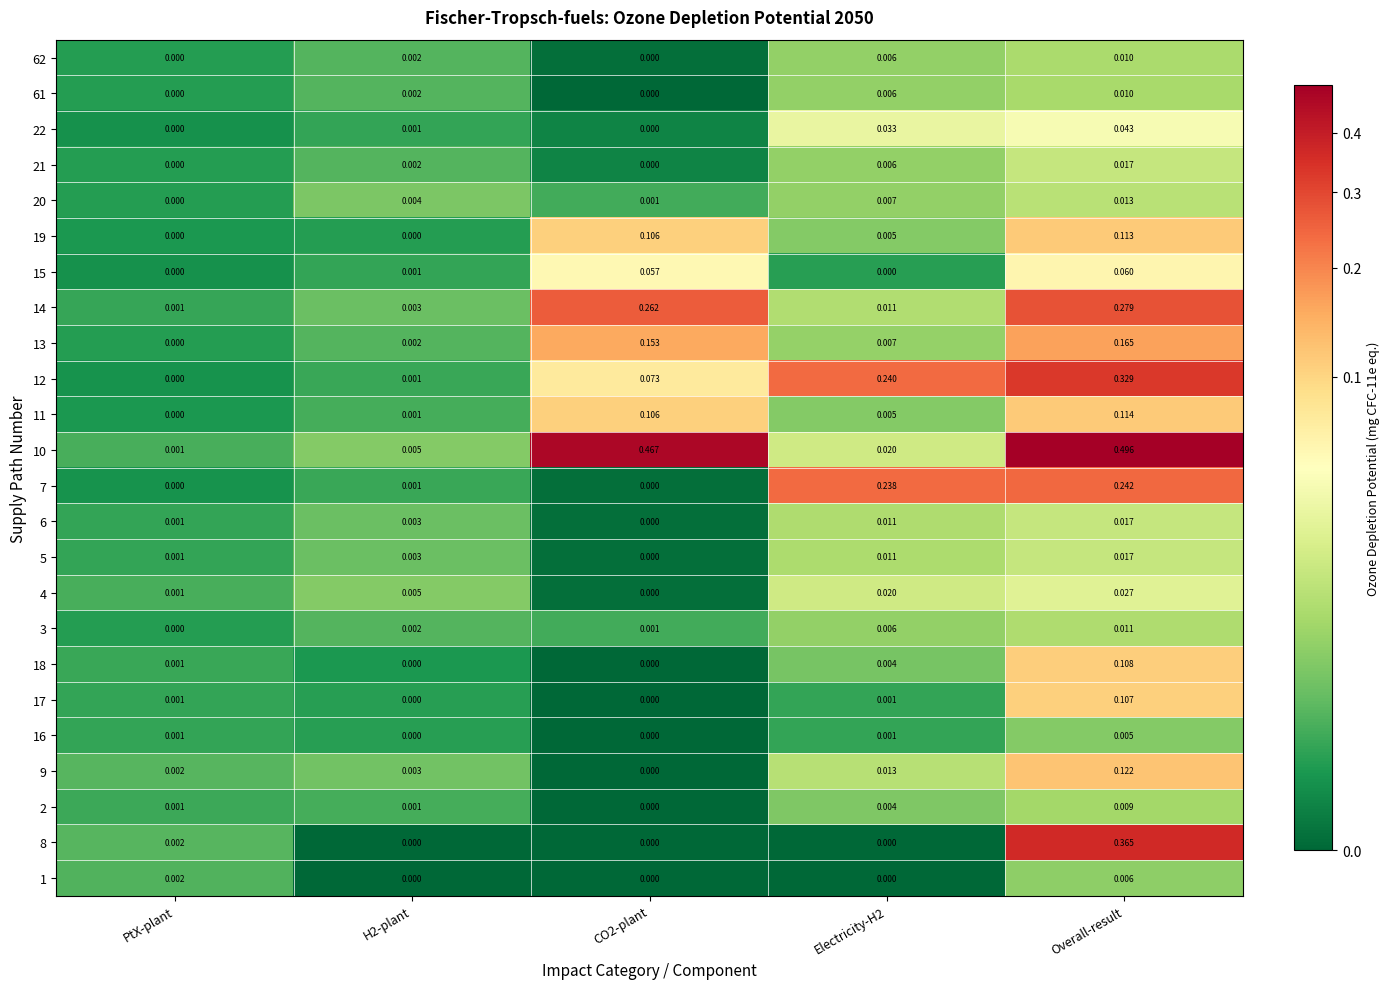

Which category has the highest value across all series?

Overall-result